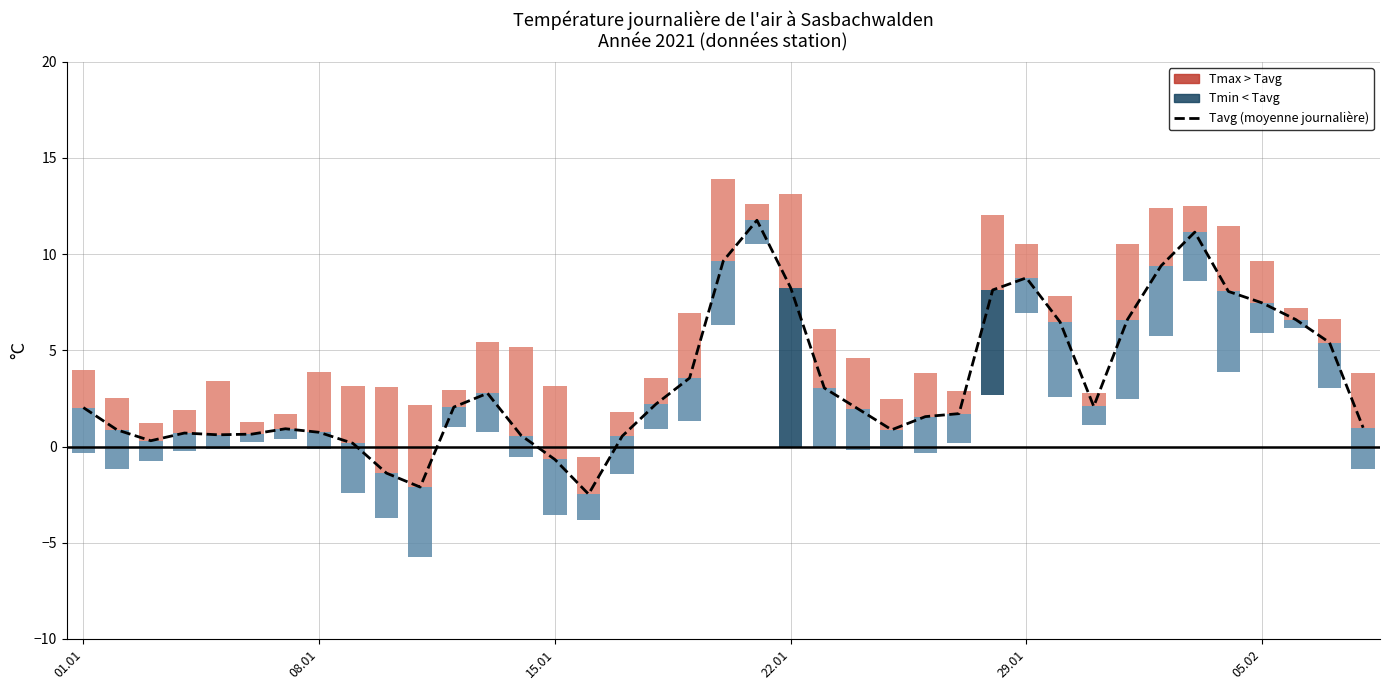

Approximately how many times larger is the value at 34 compared to 01.01?

4.0